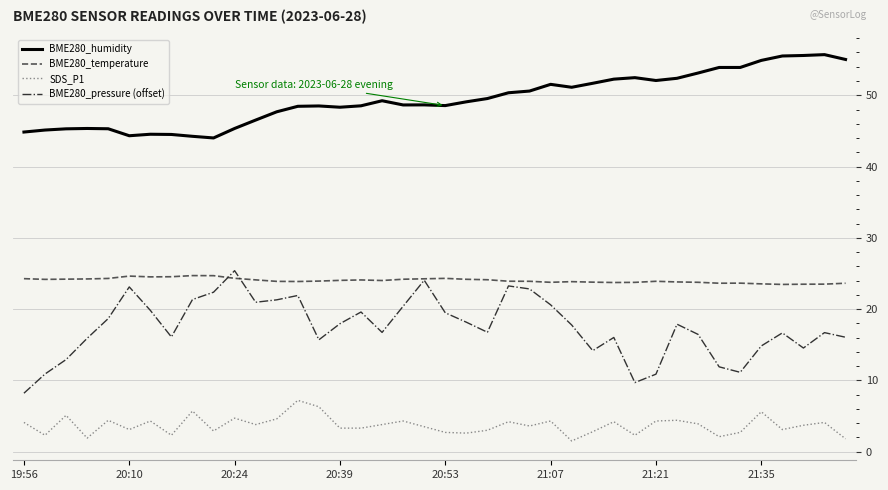

What is the sum of all SDS_P1 values?

147.8